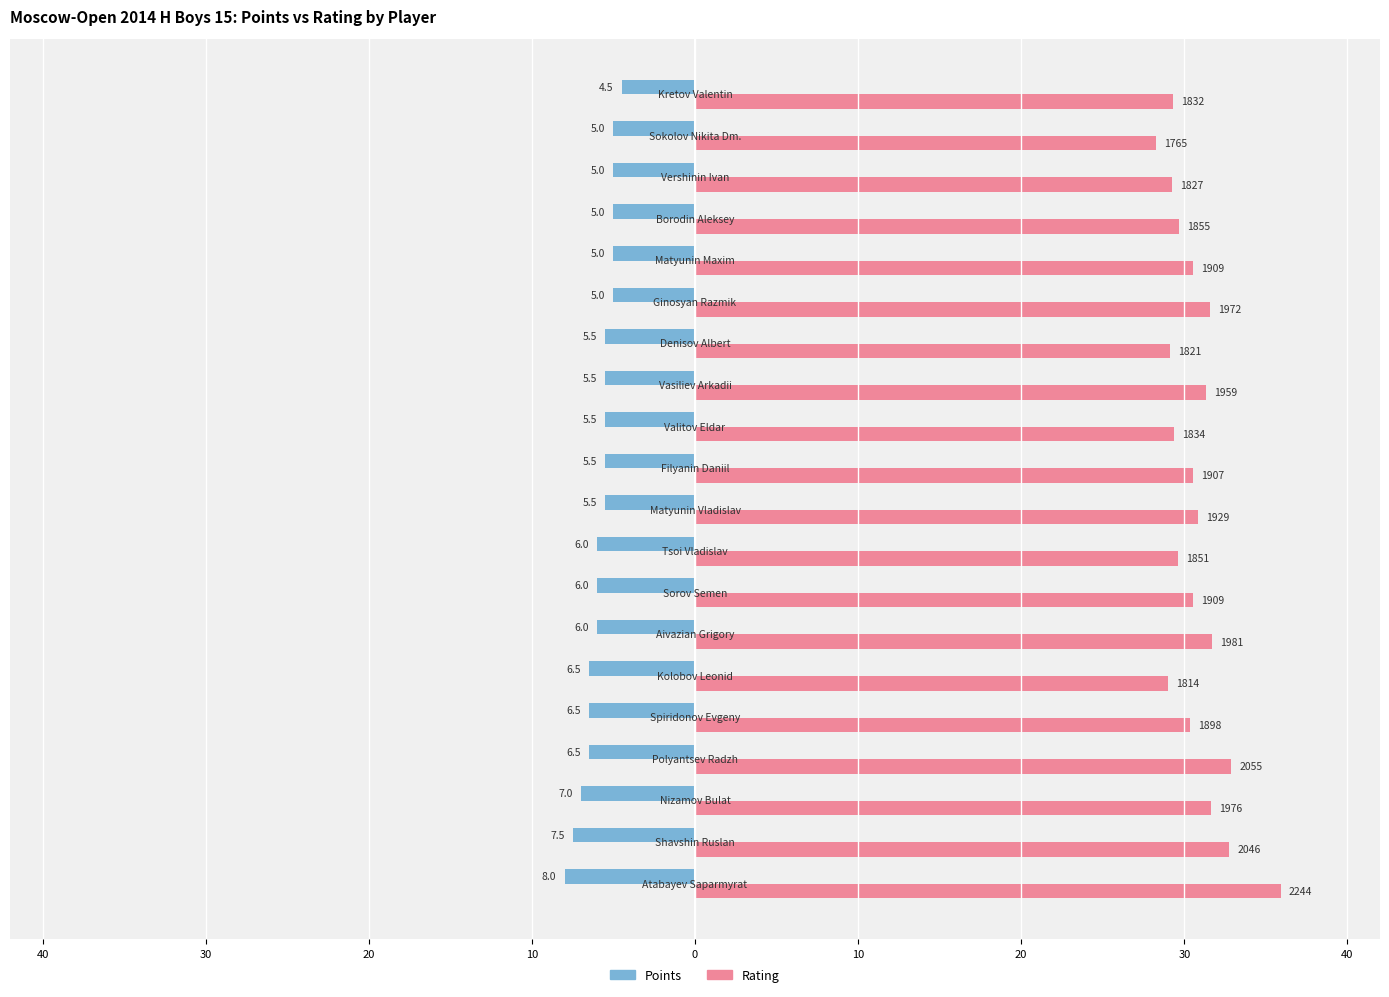

Reading right to left, transcribe all the data shown in this chart.

Points: -4.5	-5.0	-5.0	-5.0	-5.0	-5.0	-5.5	-5.5	-5.5	-5.5	-5.5	-6.0	-6.0	-6.0	-6.5	-6.5	-6.5	-7.0	-7.5	-8.0
Rating: 29.3	28.2	29.2	29.7	30.5	31.6	29.1	31.3	29.3	30.5	30.9	29.6	30.5	31.7	29.0	30.4	32.9	31.6	32.7	35.9